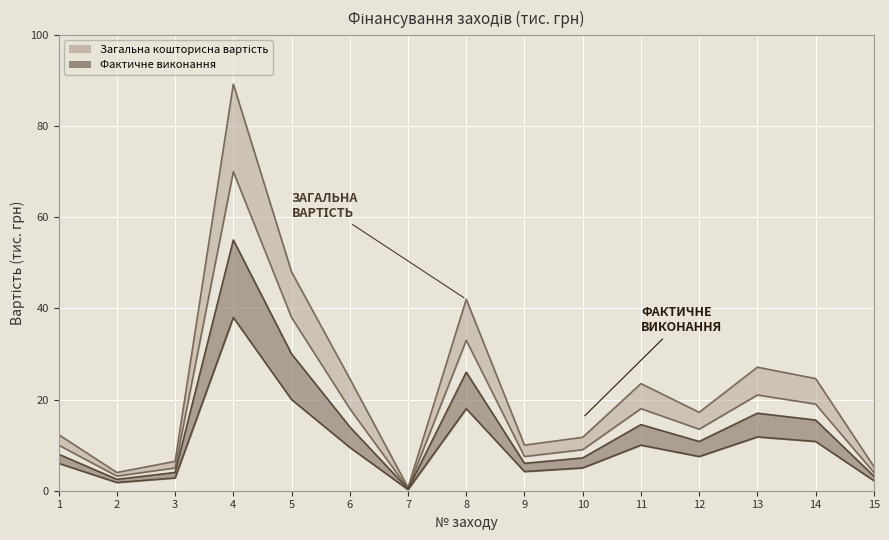

The Фактичне виконання series shows 13.5 at 12. True or false?

True